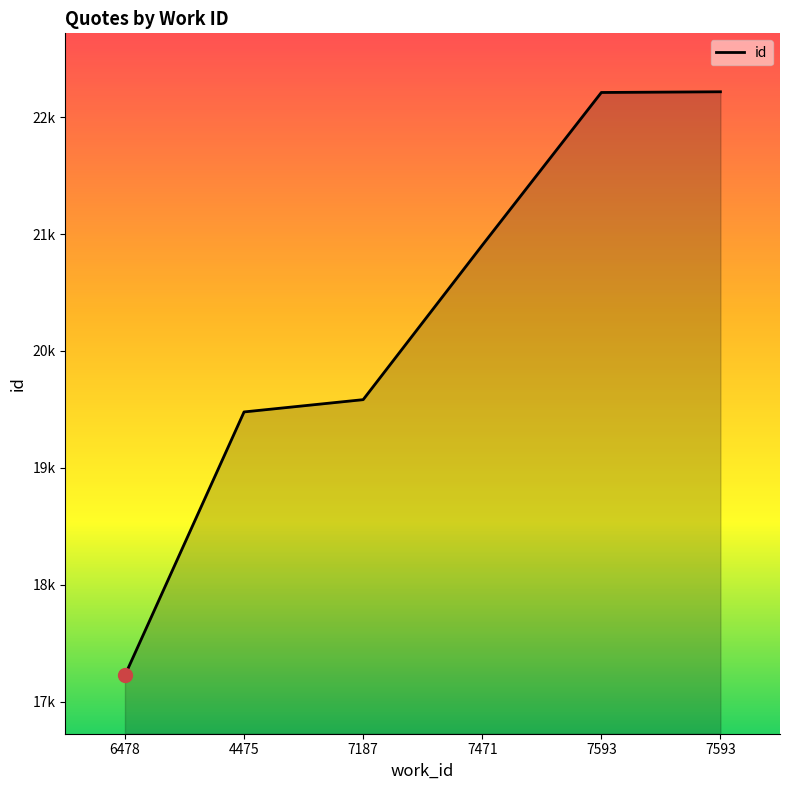

Count the number of categories in the chart.

6